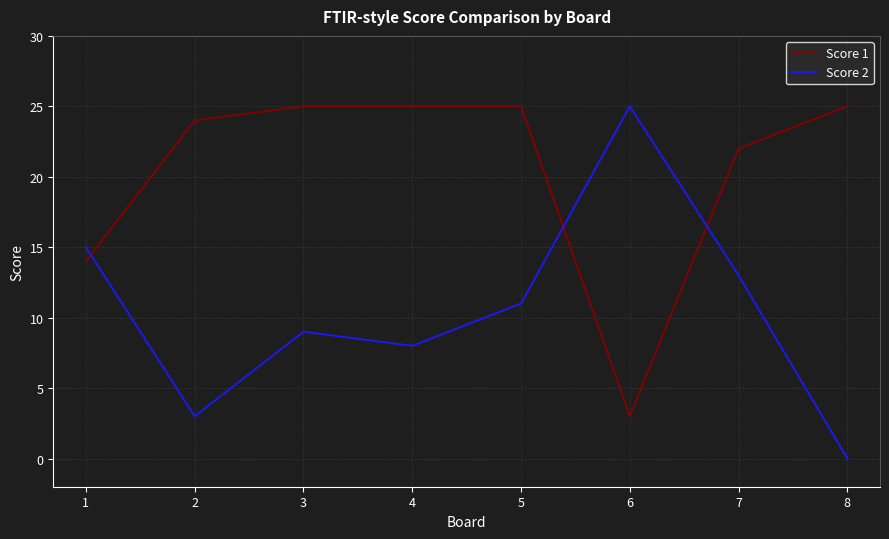

True or false: Score 1 has a value of 13 at 7.

False